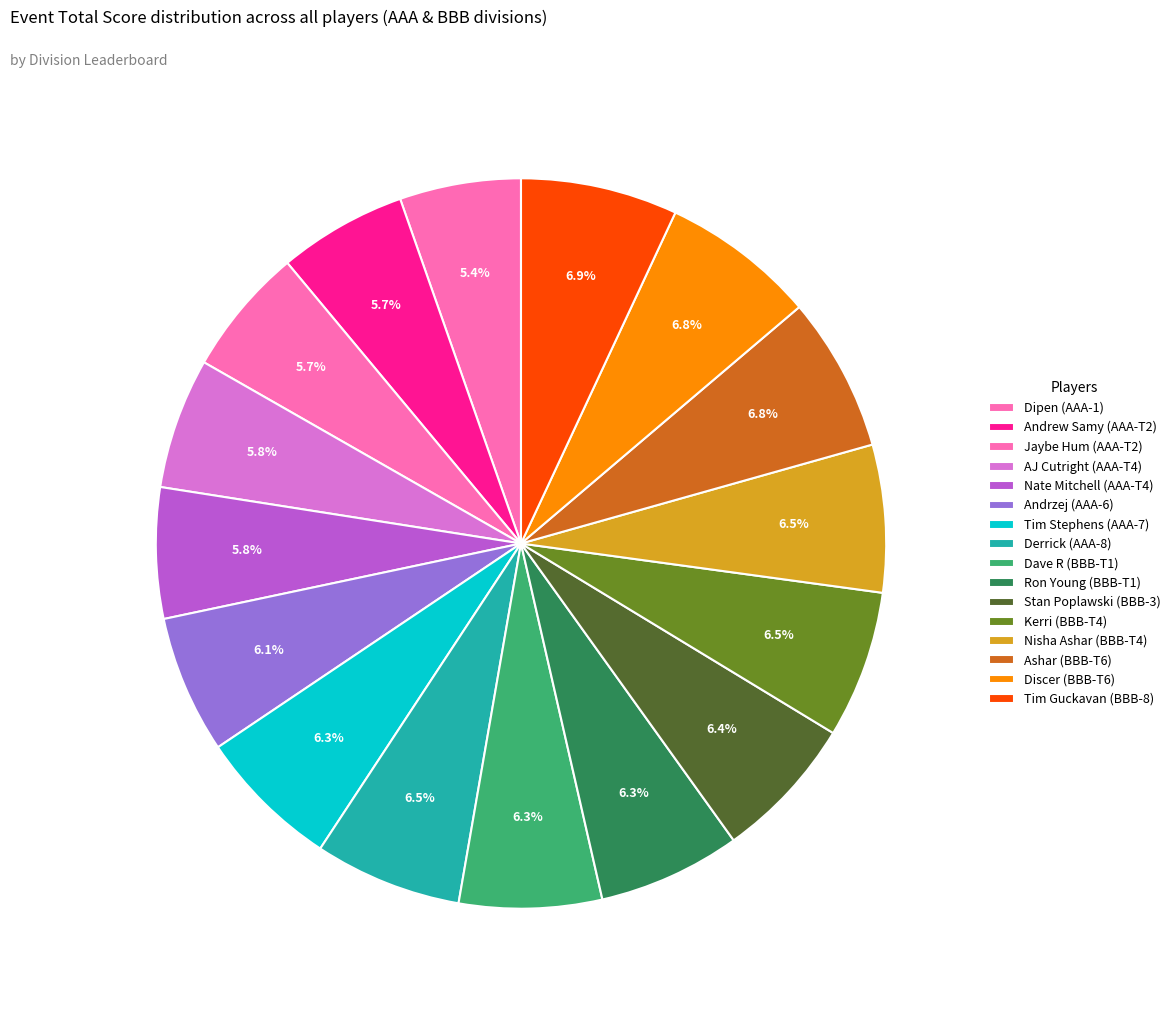

What is the change in value from Nate Mitchell (AAA-T4) to Kerri (BBB-T4)?

+7